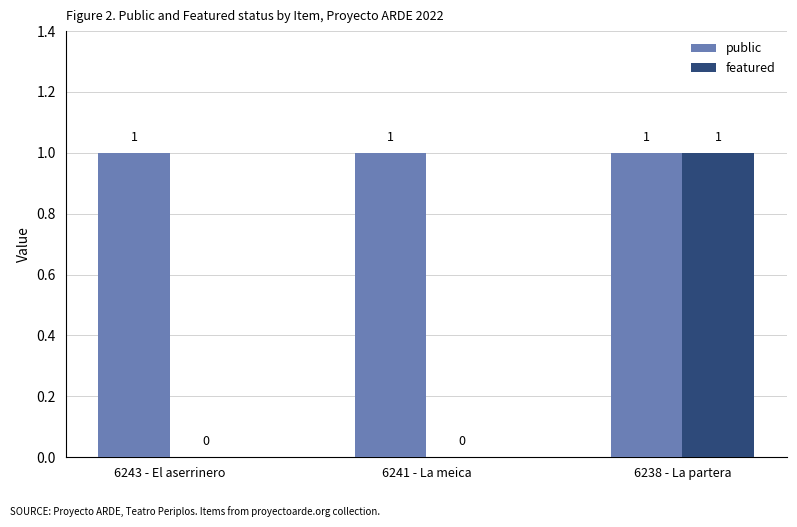

What is the total value across all series at 6241 - La meica?

1